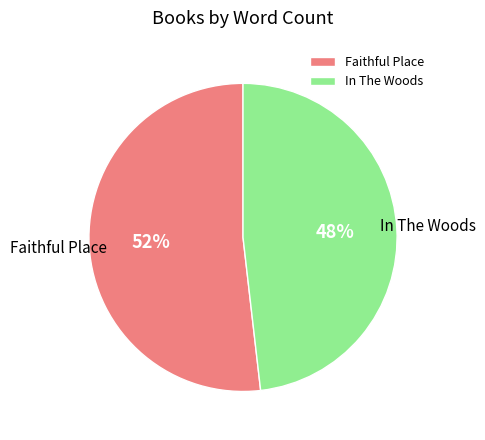

Which category has the biggest portion of the pie?

Faithful Place